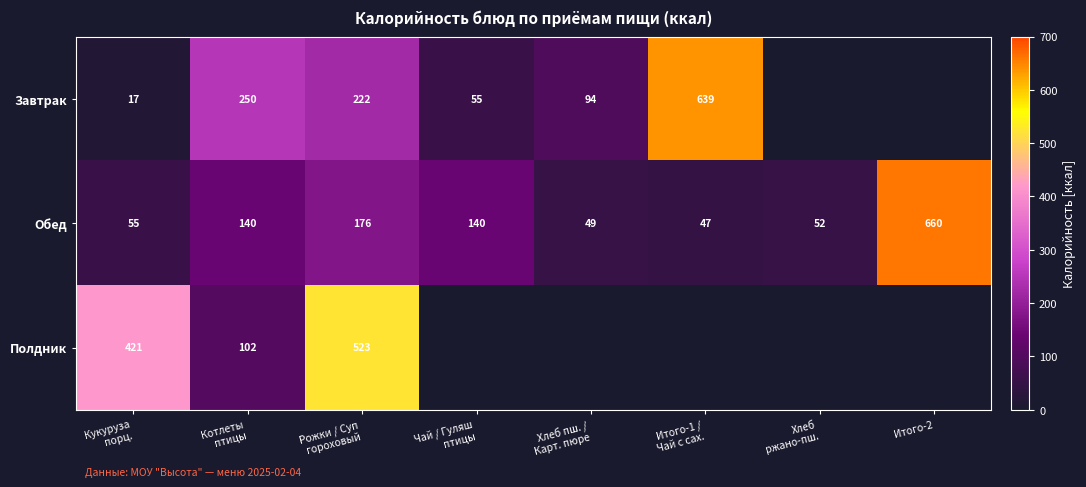

What is the lowest value of the Обед series?

47